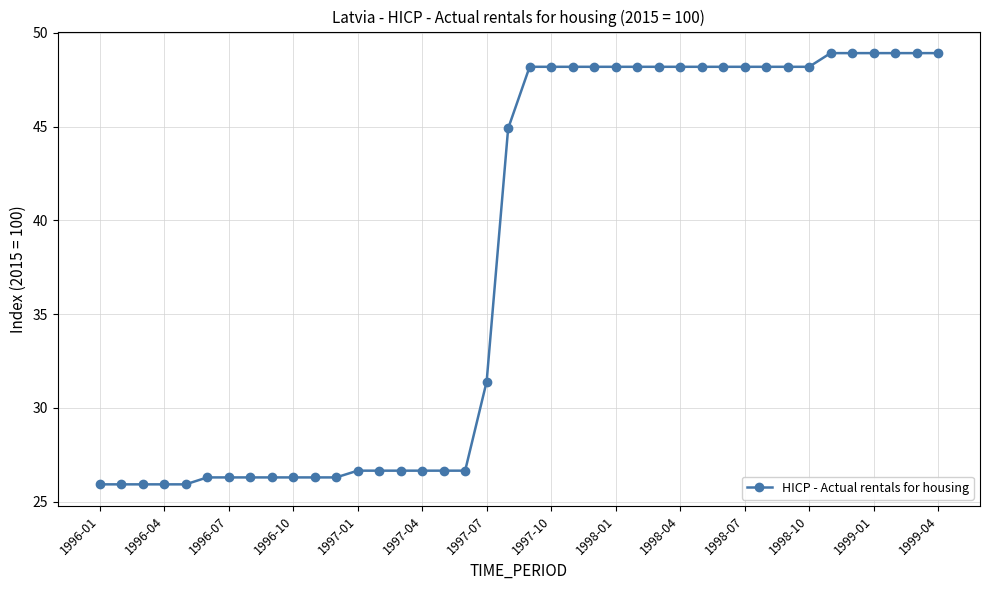

What is the value of the 27th point from the left?

48.2